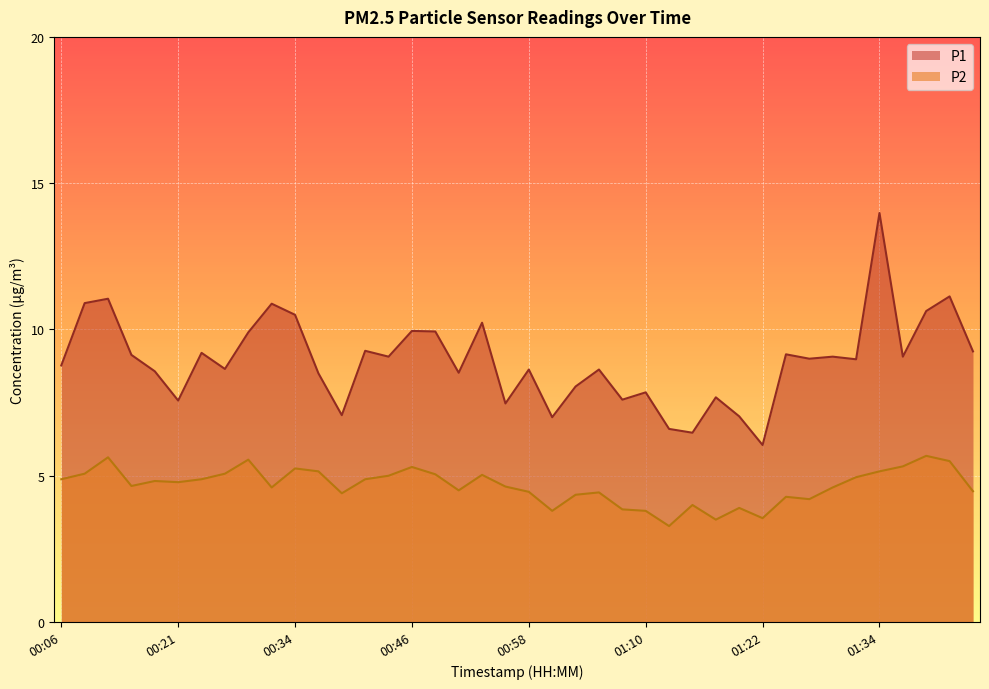

How many lines are shown in the chart?

2